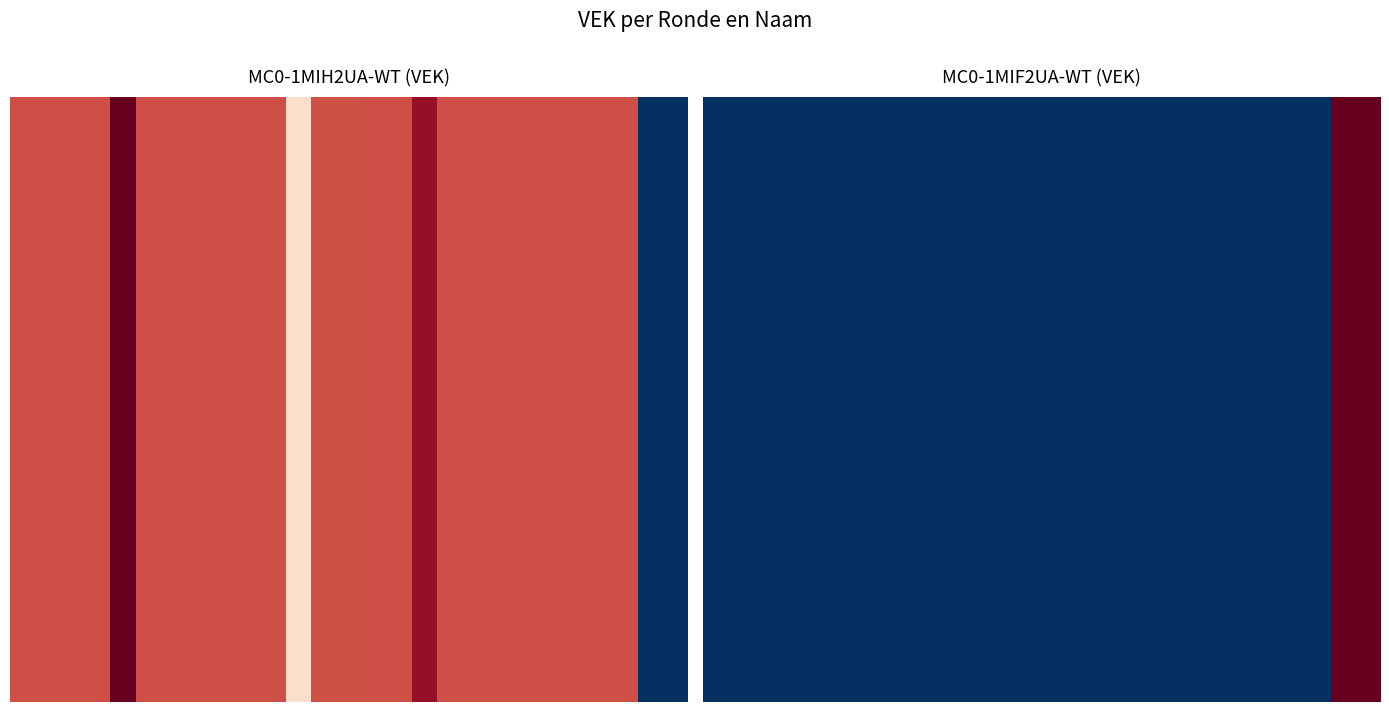

Reading left to right, what are all the values shown in this chart?

0=0	1=0	2=0	3=0	4=0	5=0	6=0	7=0	8=0	9=0	10=0	11=0	12=0	13=0	14=0	15=0	16=0	17=0	18=0	19=0	20=0	21=0	22=0	23=0	24=0	25=23488	26=23488